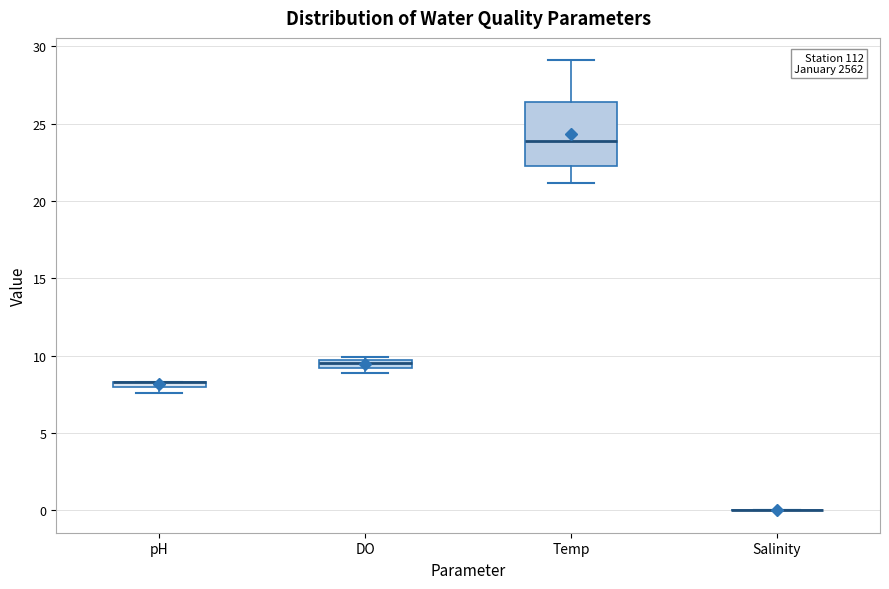

Comparing the boxes themselves (not the whiskers), which one is the tallest?

Temp